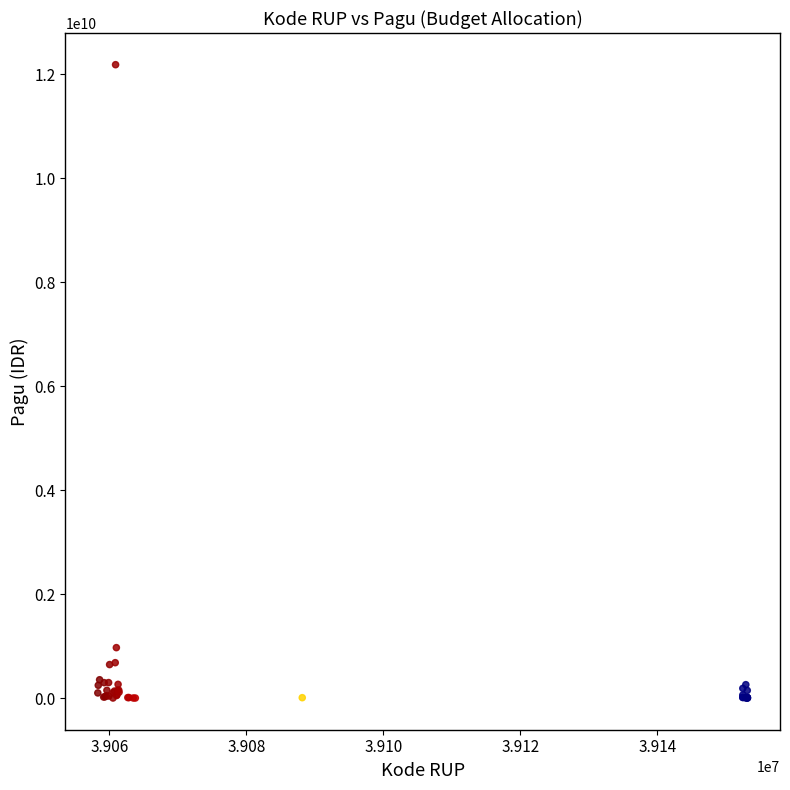

What Y value in the scatter plot is closest to 6092566000?

971640000